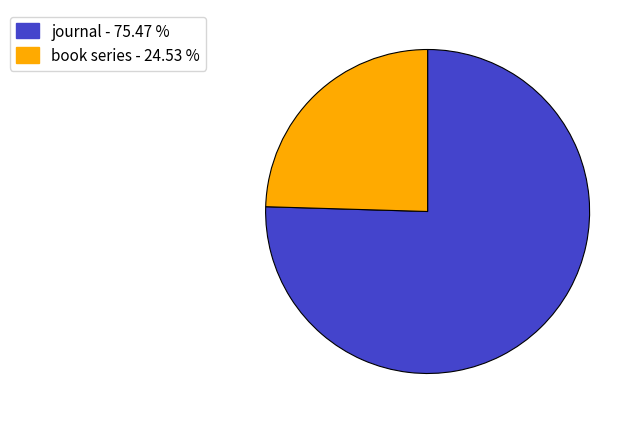

Which slice is the largest?

journal